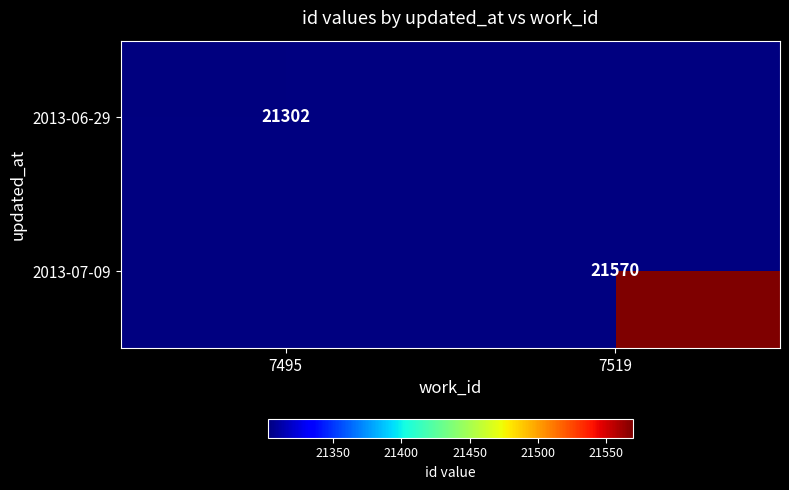

What is the maximum value shown in the chart?

21570